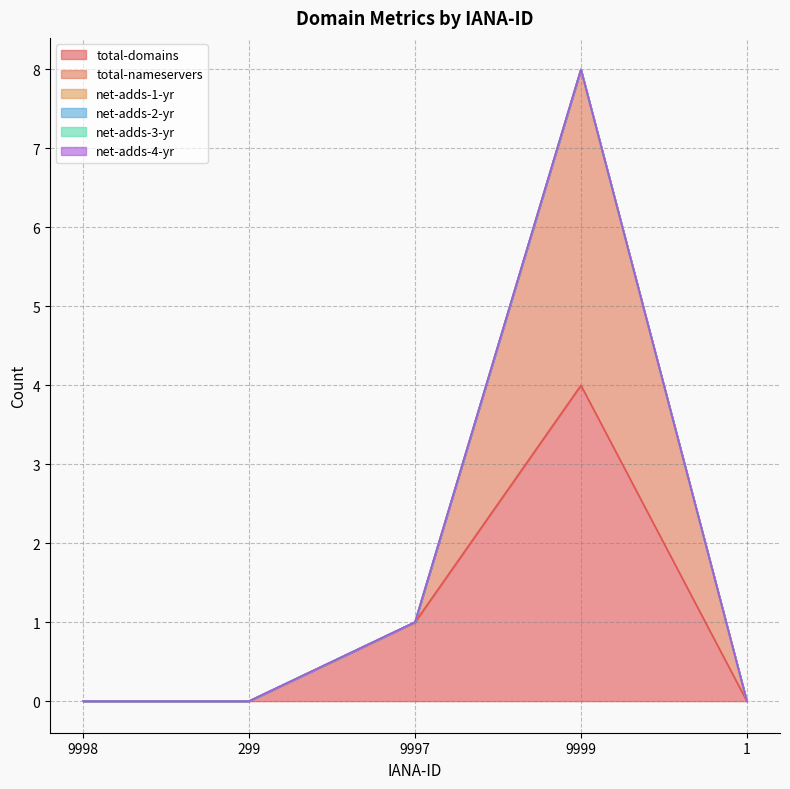

Reading right to left, extract all data points from this chart.

total-domains: 1=0	9999=4	9997=1	299=0	9998=0
total-nameservers: 1=0	9999=4	9997=0	299=0	9998=0
net-adds-1-yr: 1=0	9999=0	9997=0	299=0	9998=0
net-adds-2-yr: 1=0	9999=0	9997=0	299=0	9998=0
net-adds-3-yr: 1=0	9999=0	9997=0	299=0	9998=0
net-adds-4-yr: 1=0	9999=0	9997=0	299=0	9998=0